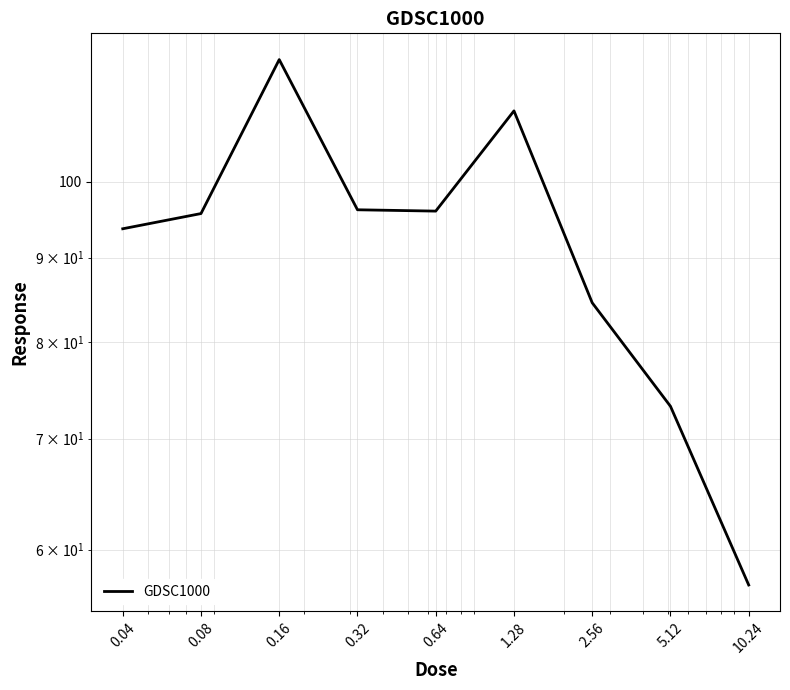

True or false: the data shows 33.4 at 0.64.

False